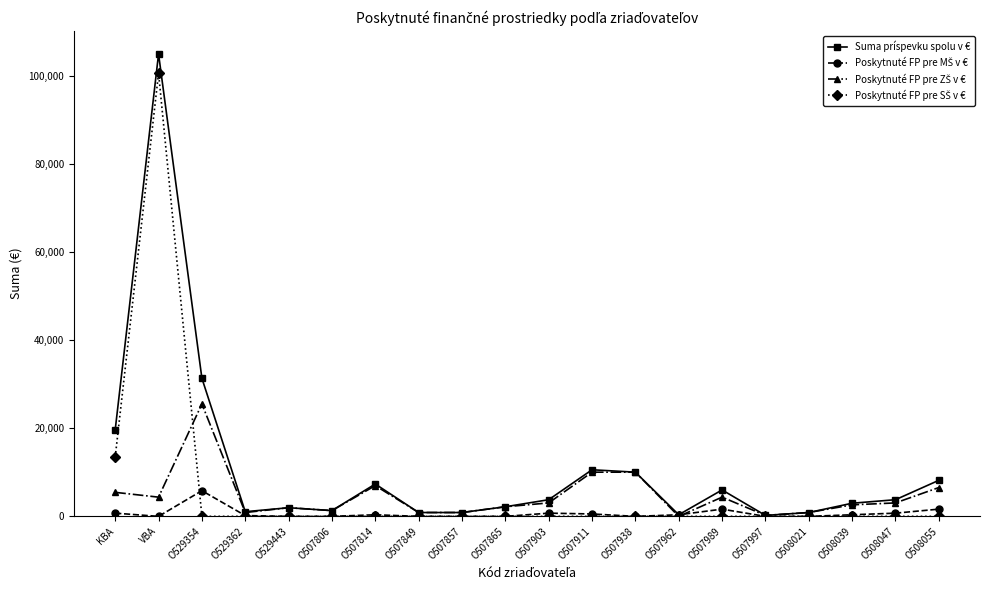

Between O529354 and O507849, which series saw the biggest shift?

Suma príspevku spolu v €